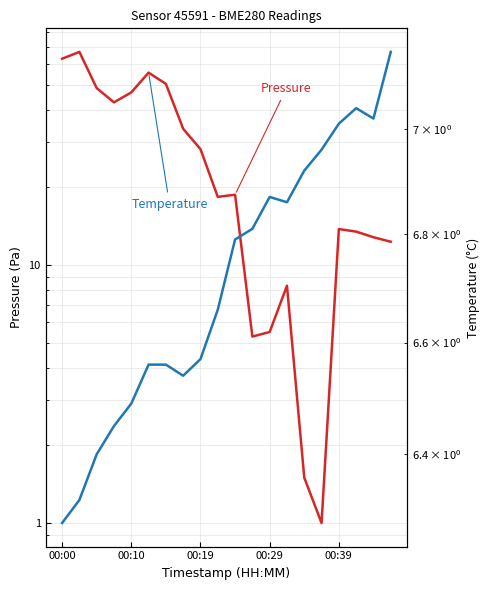

What is the difference between the second highest and minimum values in the Temperature series?

0.8